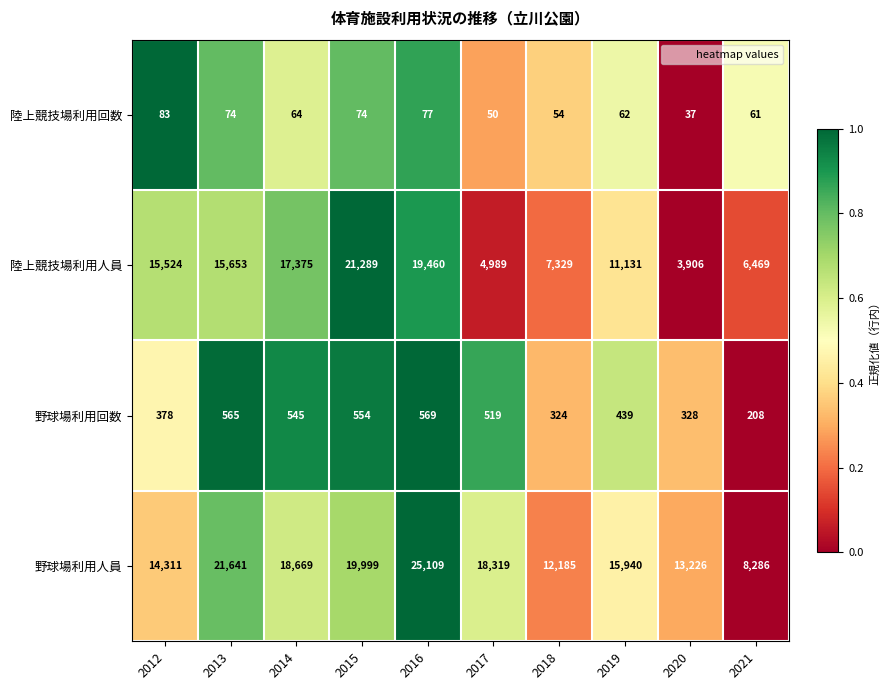

At which category is the sum across all series the highest?

2016